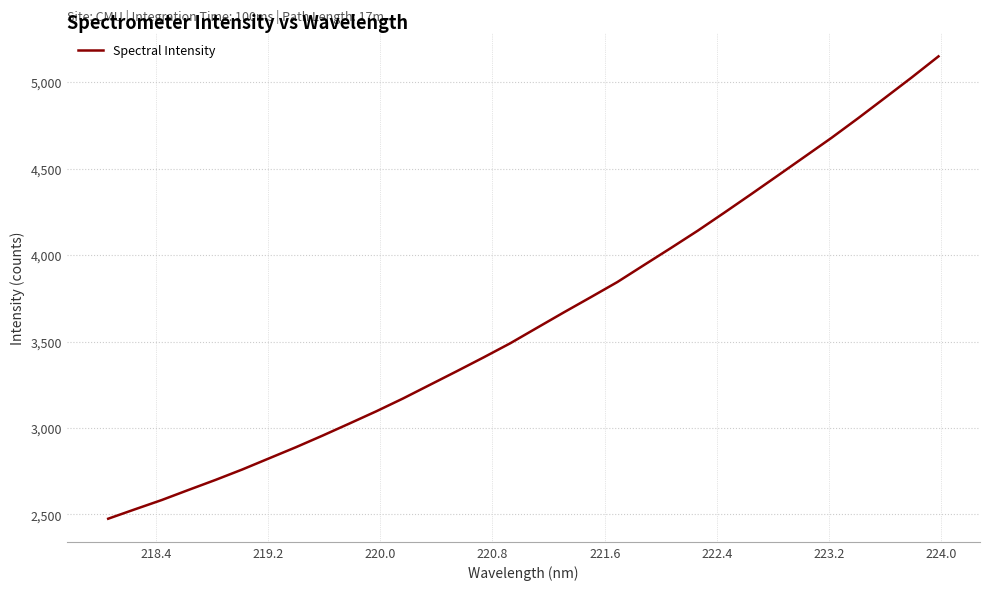

What is the maximum value shown in the chart?

5149.1